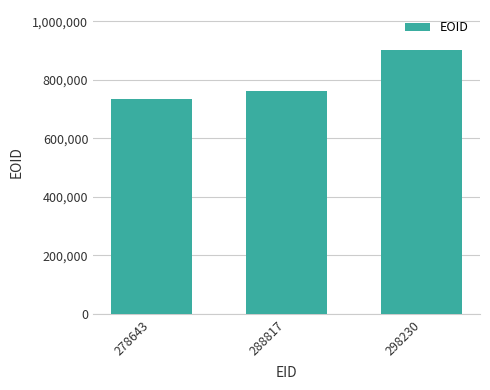

What is the change in value from 288817 to 298230?

+141517